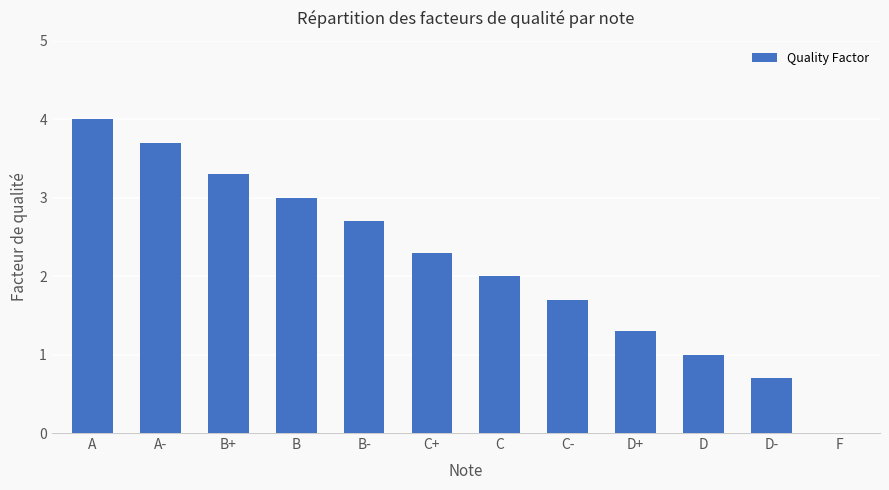

Reading right to left, extract all data points from this chart.

F=0.0	D-=0.7	D=1.0	D+=1.3	C-=1.7	C=2.0	C+=2.3	B-=2.7	B=3.0	B+=3.3	A-=3.7	A=4.0